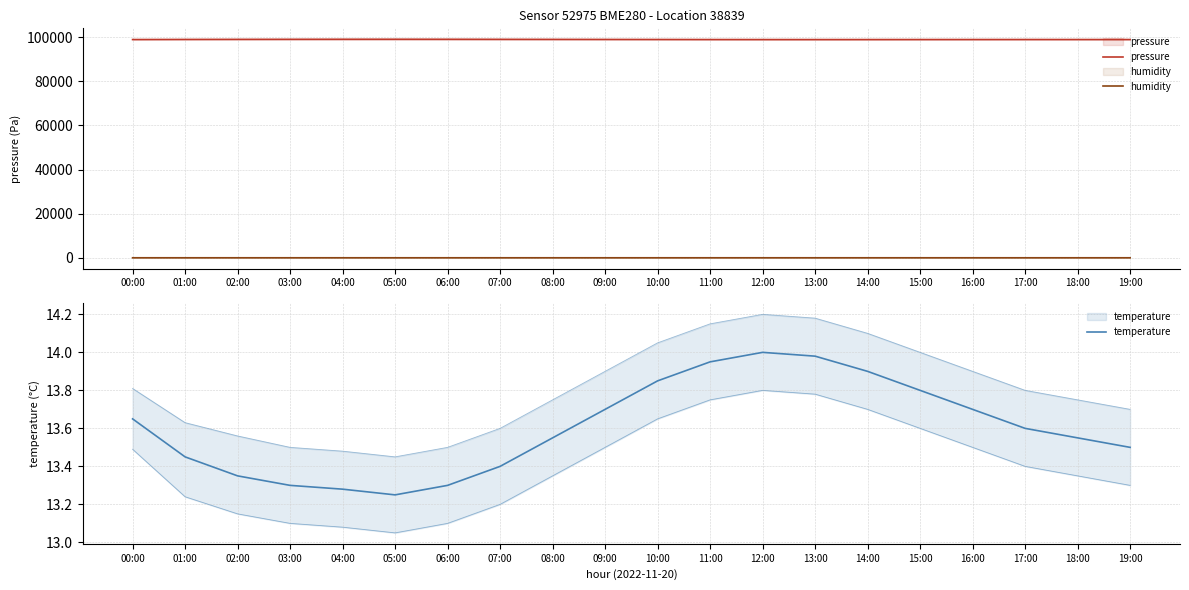

Is it true that humidity equals 83.0 at 13:00?

False